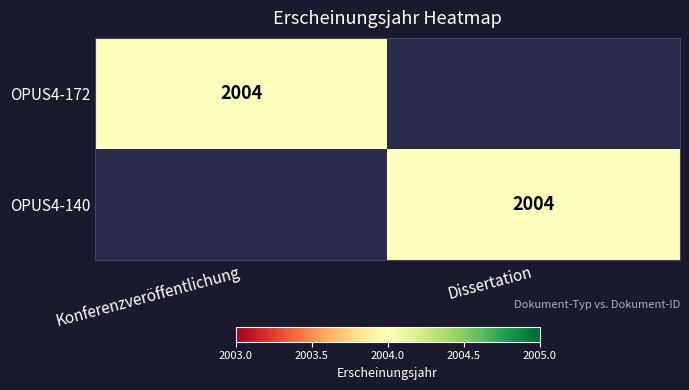

What is the total value across all series at Dissertation?

2004